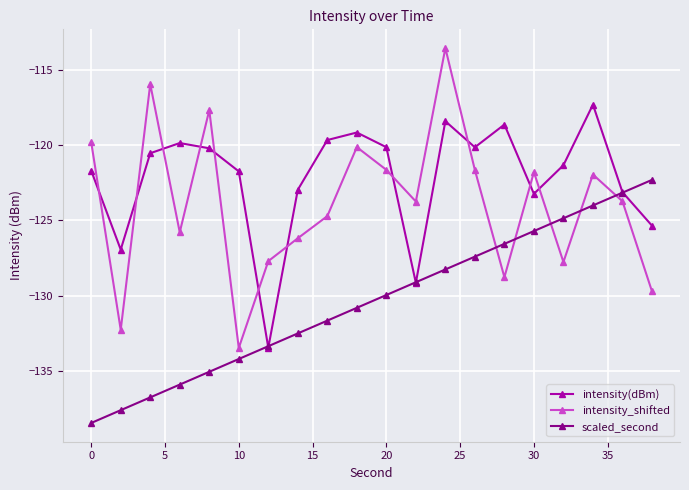

What is the smallest value displayed?

-138.5